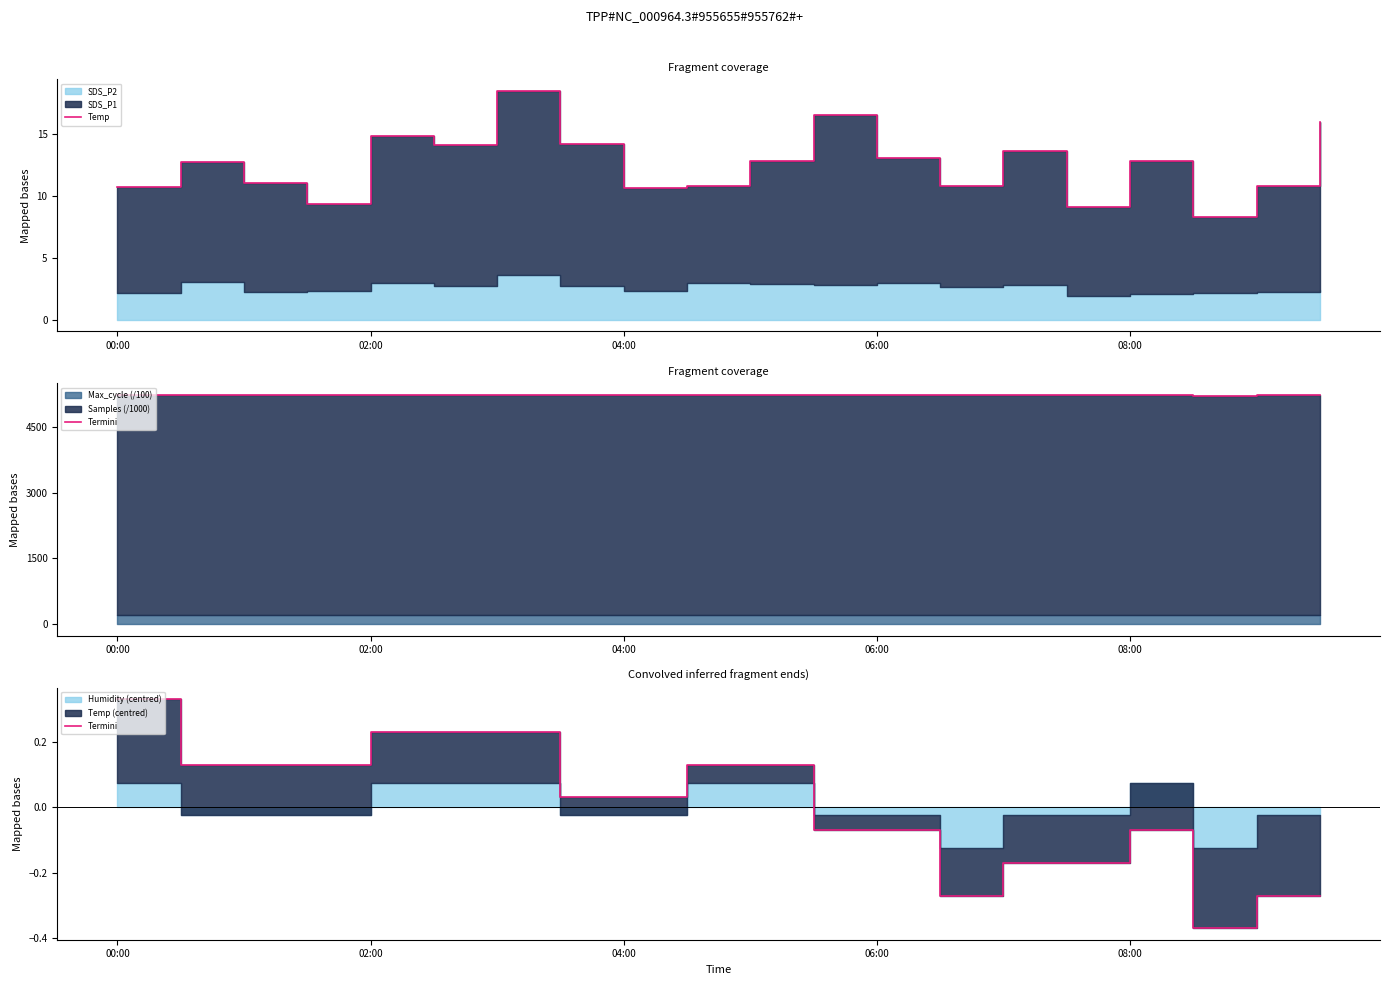

How many interior local peaks does the Termini series have?

1